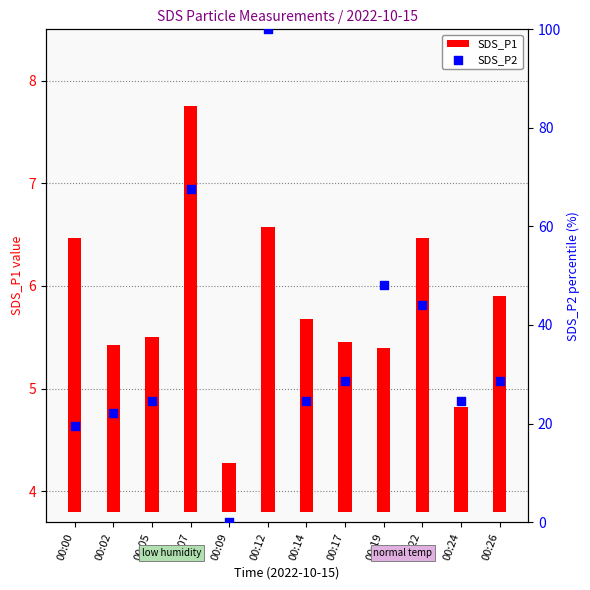

Which series contains the lowest Y value?

SDS_P2